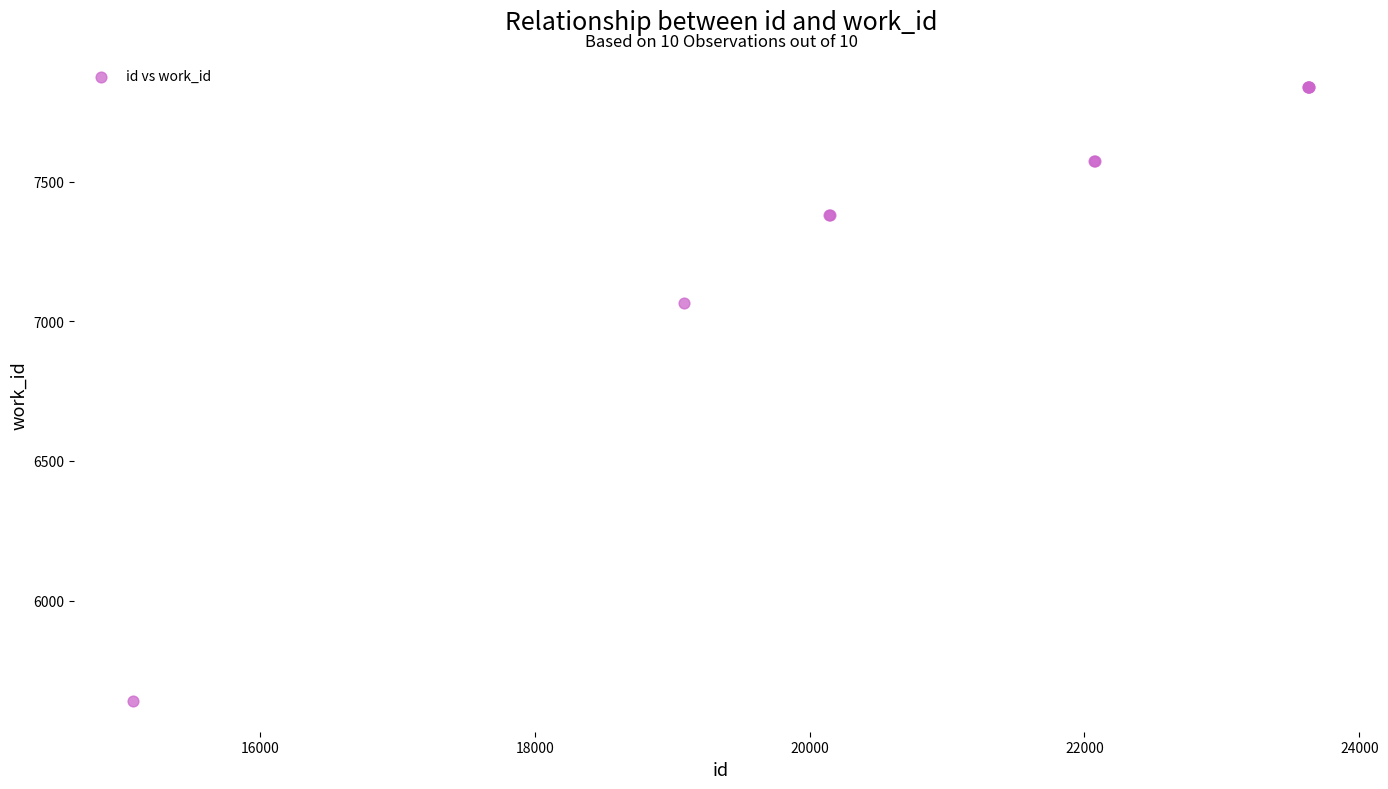

What Y value in the scatter plot is closest to 6738?

7066